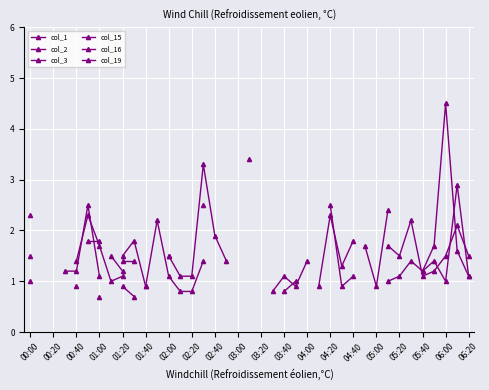

List the series in order of their overall mean, lowest first.

col_1, col_2, col_3, col_15, col_16, col_19